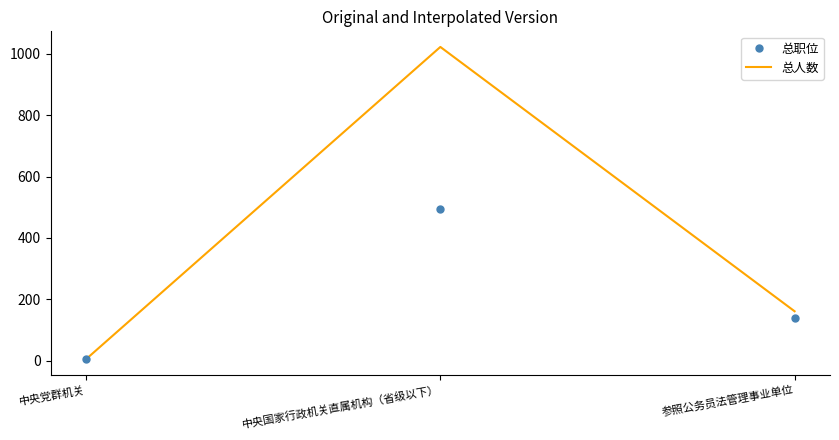

What is the maximum value for 总职位?

493